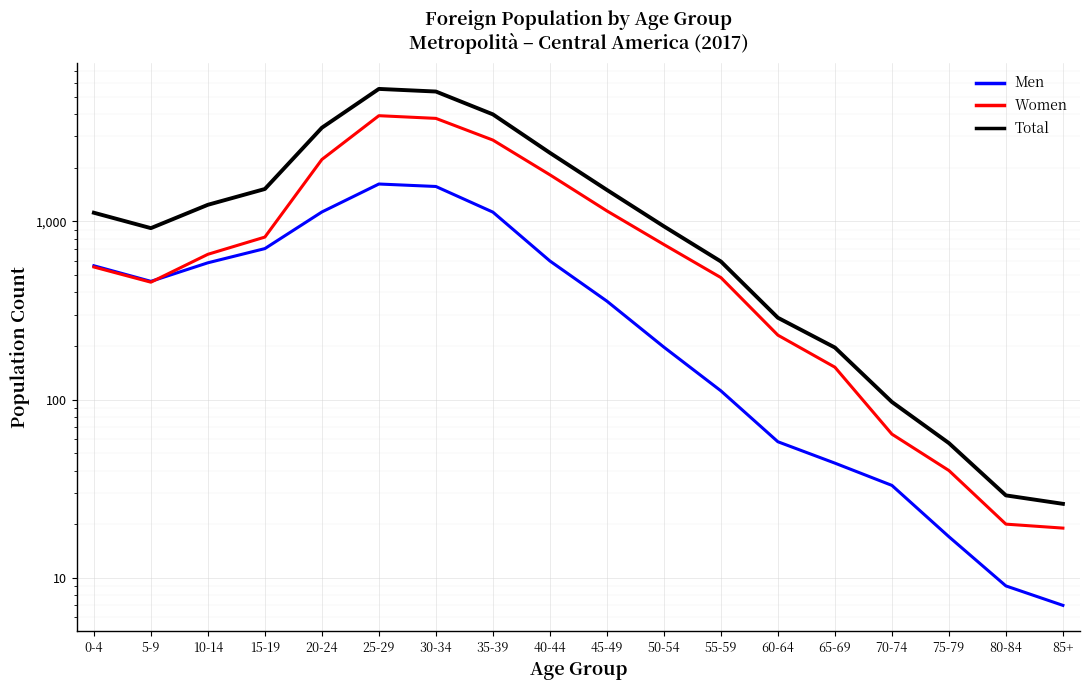

Where do Men and Women first cross each other?

5-9 and 10-14